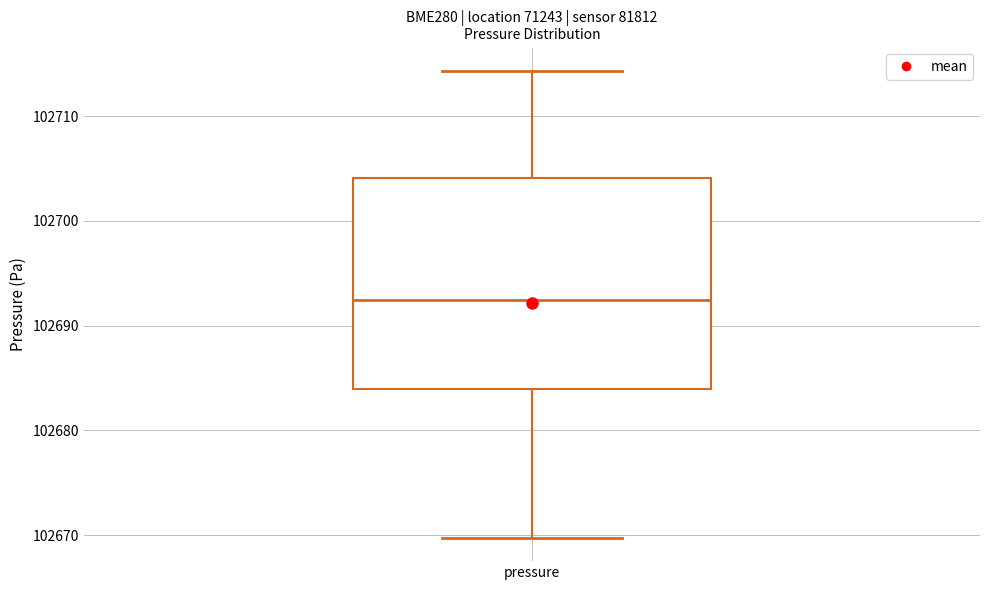

Read this box plot against the y-axis: the position of the median line, the range covered by the box, and the ends of both whiskers. The values are not printed on the chart, so give them approximately, as read against the axis.

median 102692, box 102684 to 102704, whiskers 102670 to 102714